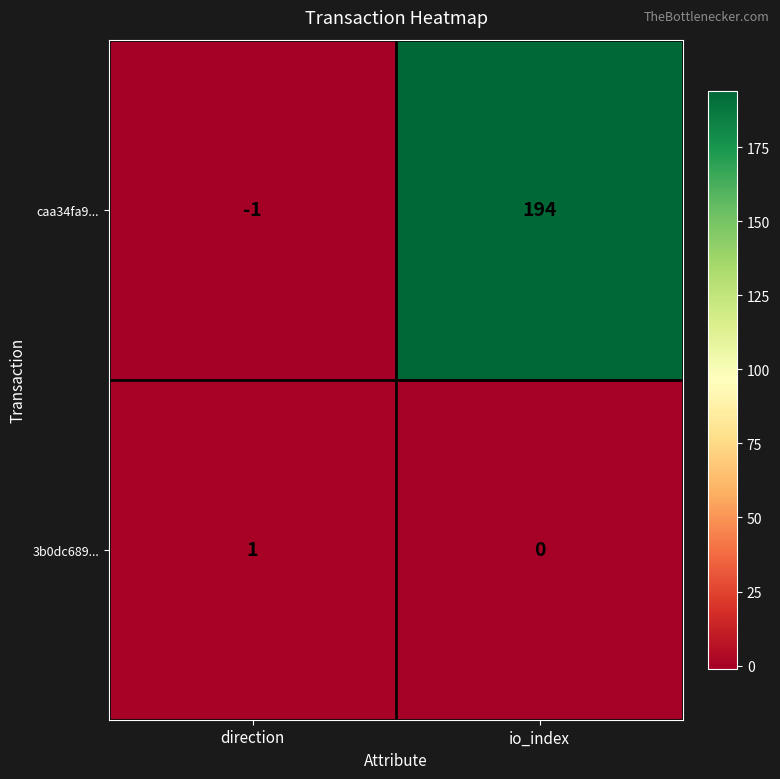

Count the number of categories in the chart.

2